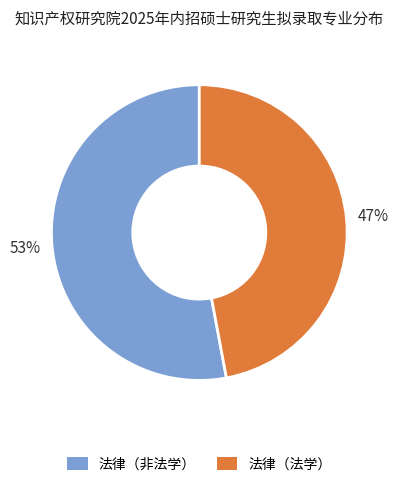

What percentage is the 法律（法学） slice, to the nearest percent?

47%